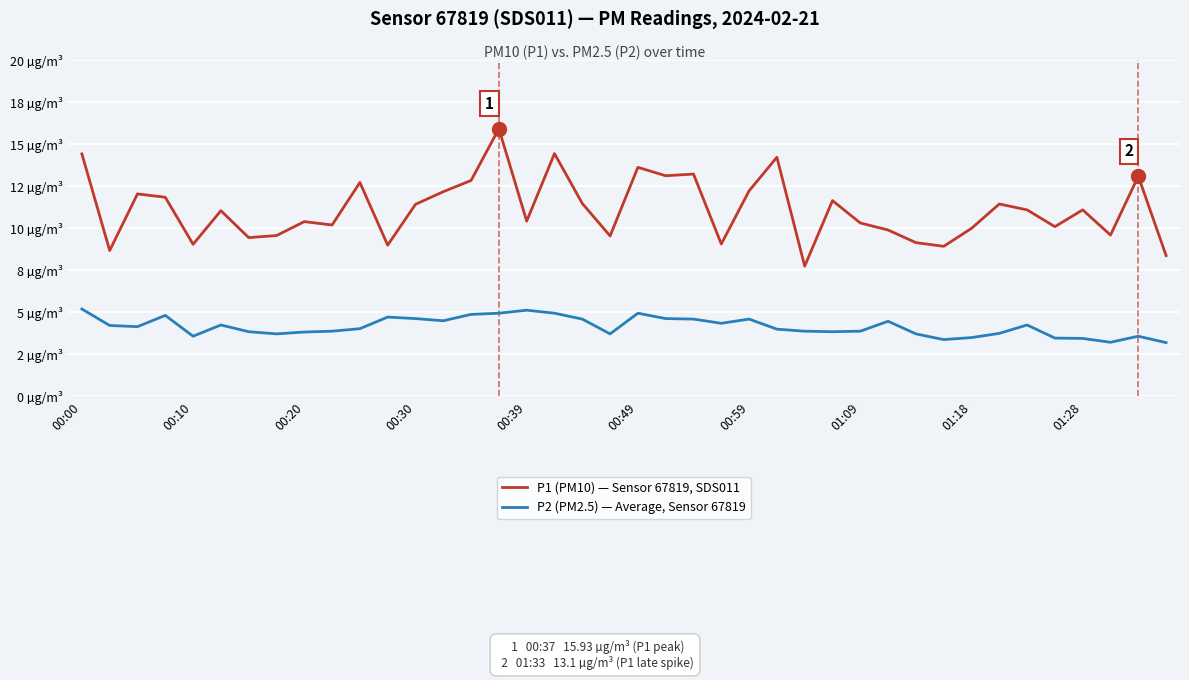

What is the sum of all P1 (PM10) — Sensor 67819, SDS011 values?

444.8